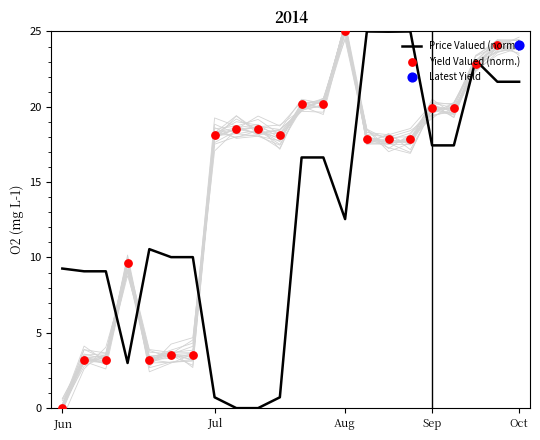

Is the value of Yield Valued (norm.) at 8 greater than the value of Price Valued (norm.) at 6?

Yes